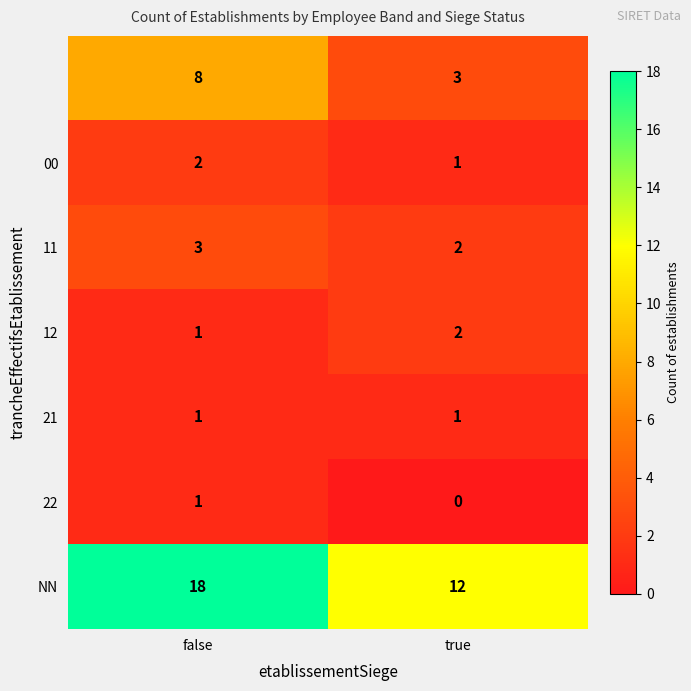

What is the maximum value shown in the chart?

18